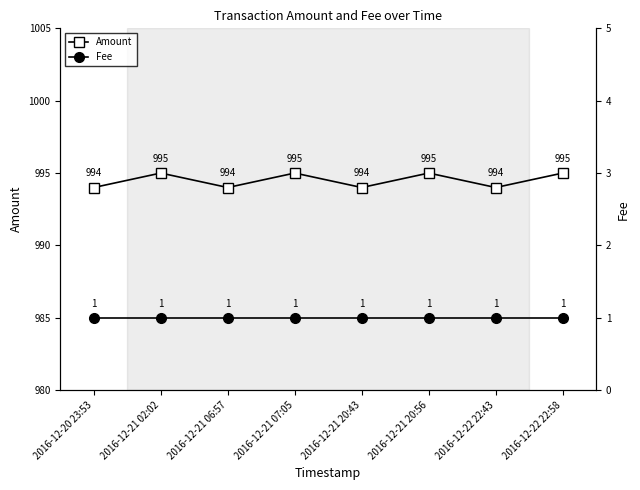

True or false: Amount and Fee intersect in this chart.

False